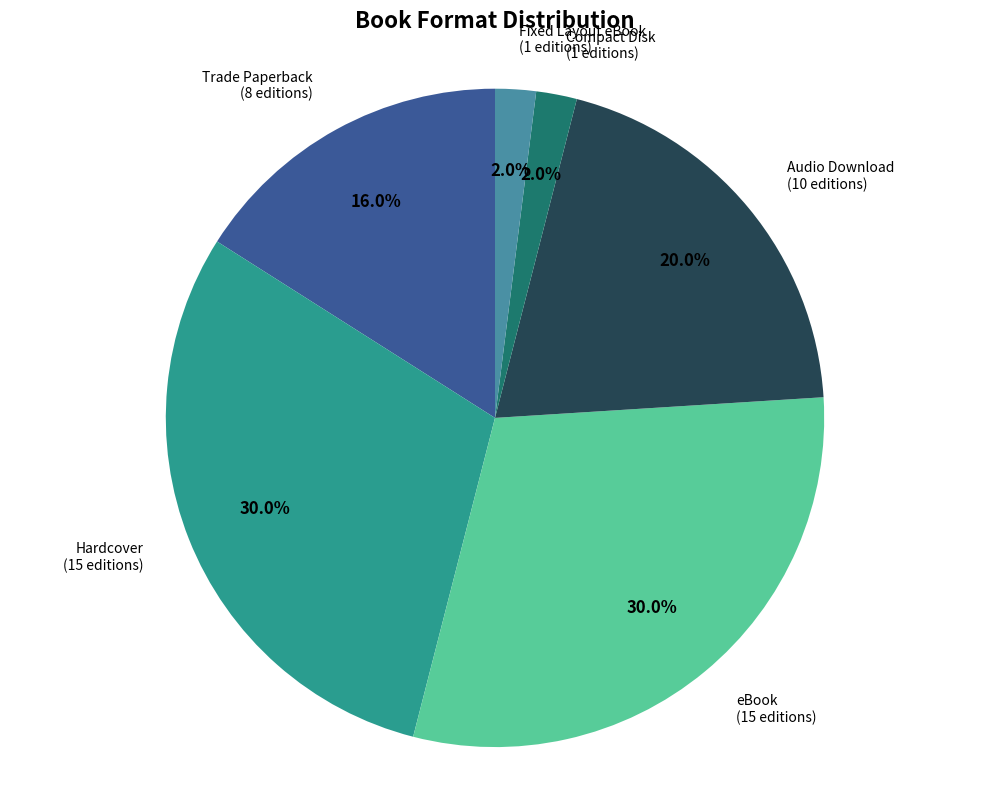

How many segments does this pie chart have?

6